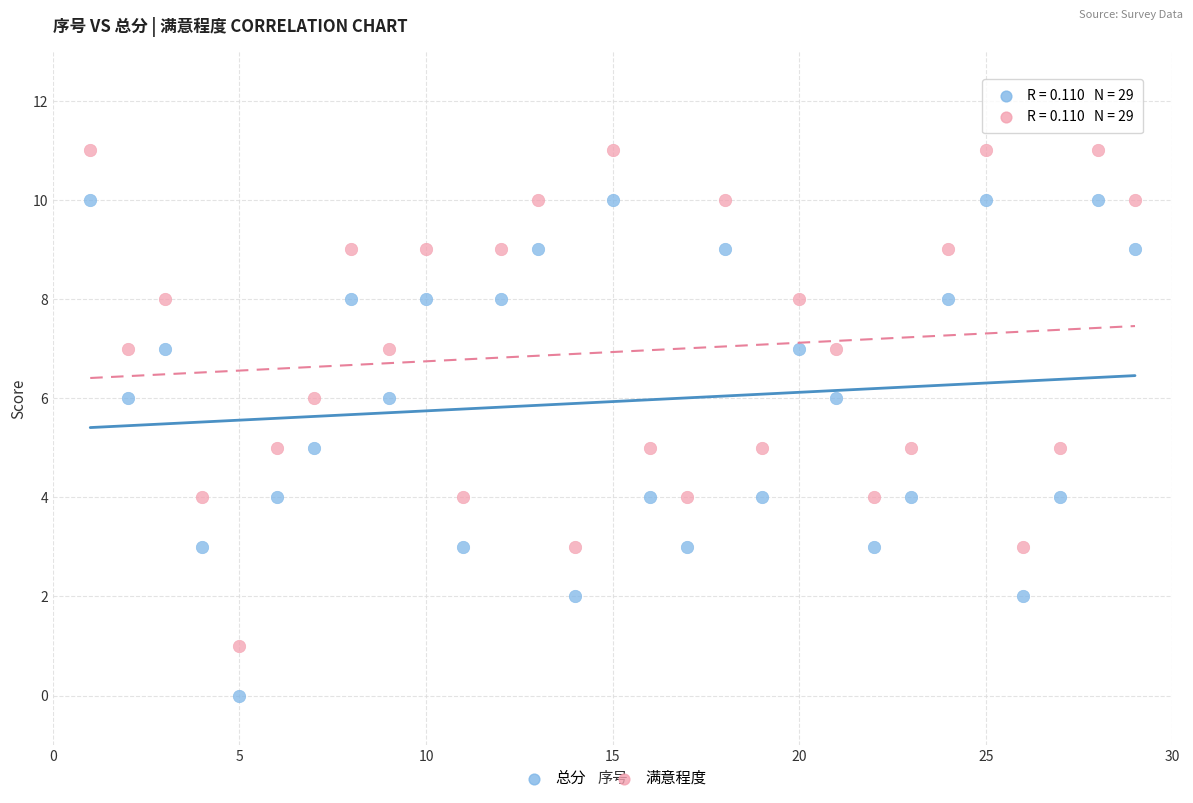

Across all data points, what is the range of X values (max minus min)?

28